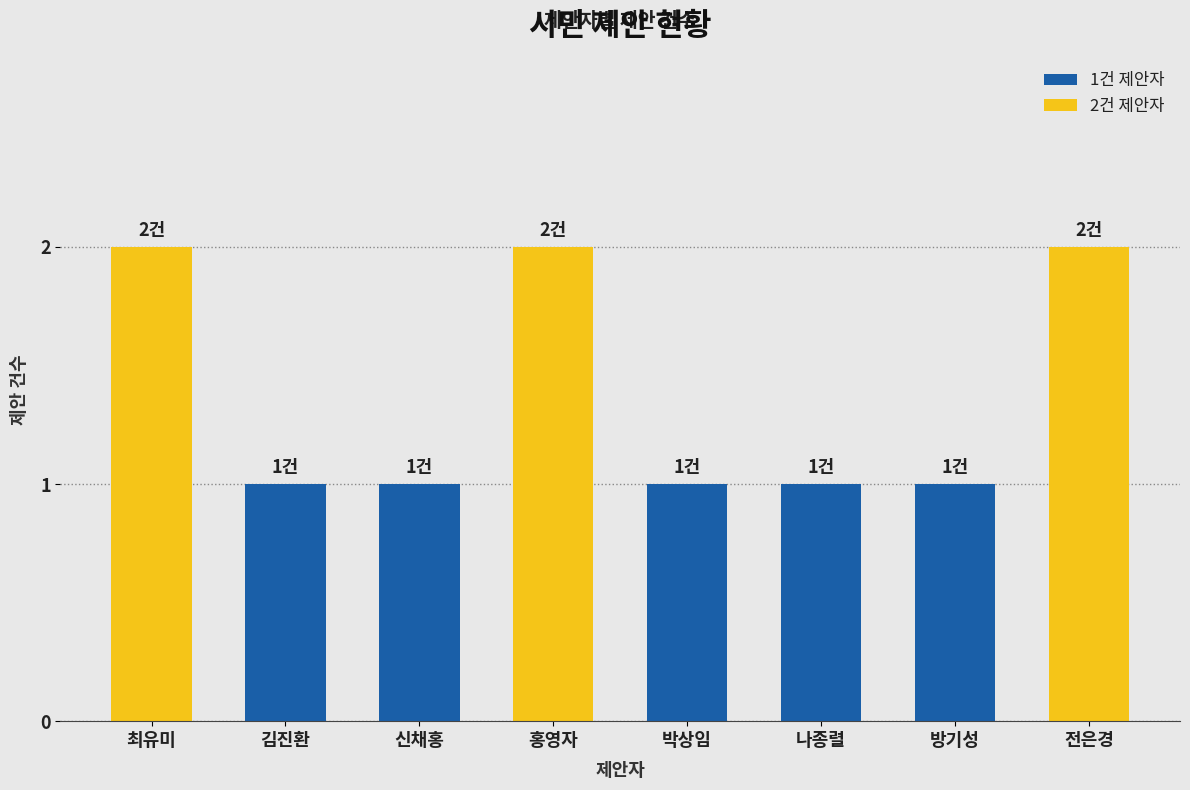

What is the ratio of the value at 방기성 to the value at 홍영자?

0.5